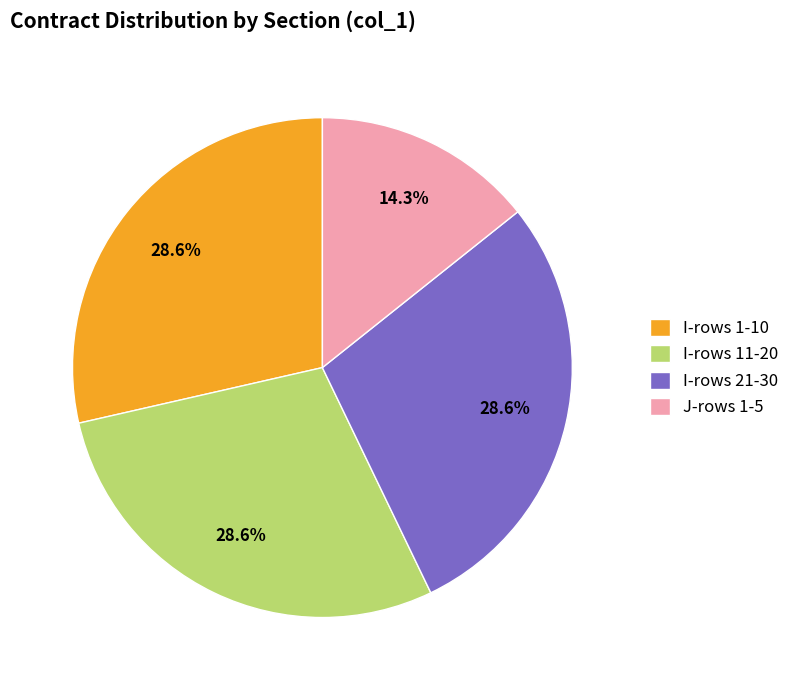

What is the ratio of the value at I-rows 21-30 to the value at I-rows 1-10?

1.0